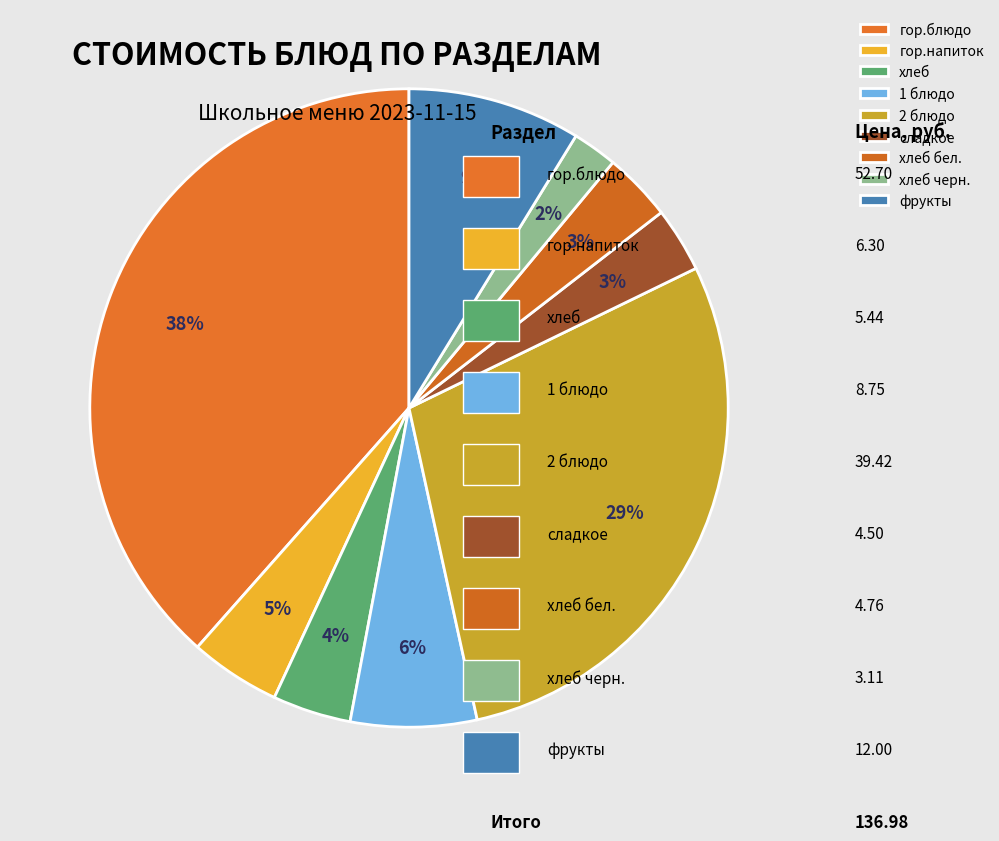

What is the ratio of the value at хлеб черн. to the value at 2 блюдо?

0.1